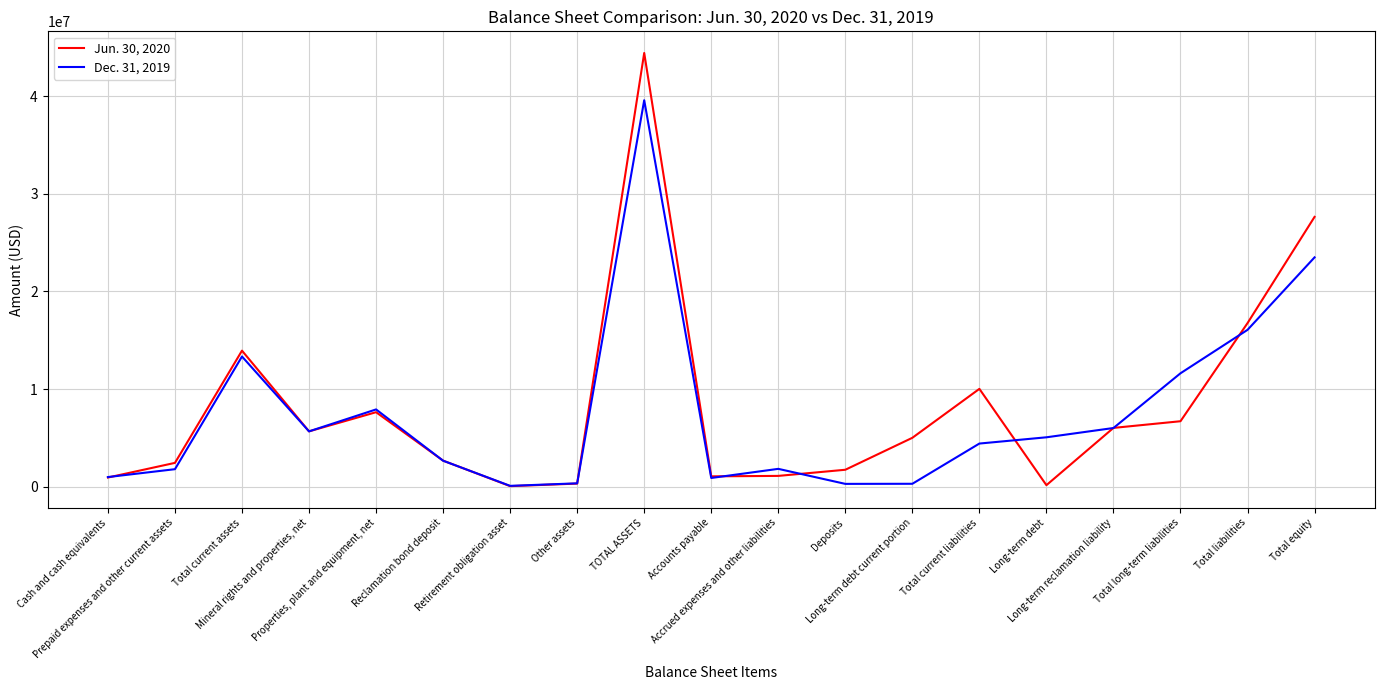

Rank the categories by Dec. 31, 2019 value from lowest to highest.

Retirement obligation asset, Deposits, Long-term debt current portion, Other assets, Accounts payable, Cash and cash equivalents, Prepaid expenses and other current assets, Accrued expenses and other liabilities, Reclamation bond deposit, Total current liabilities, Long-term debt, Mineral rights and properties, net, Long-term reclamation liability, Properties, plant and equipment, net, Total long-term liabilities, Total current assets, Total liabilities, Total equity, TOTAL ASSETS